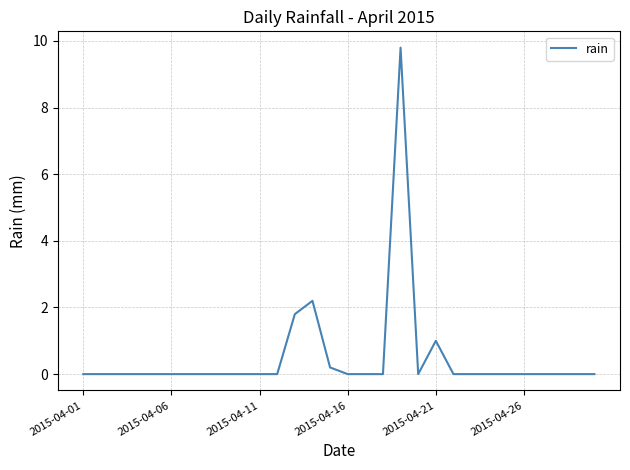

What is the maximum value shown in the chart?

9.8